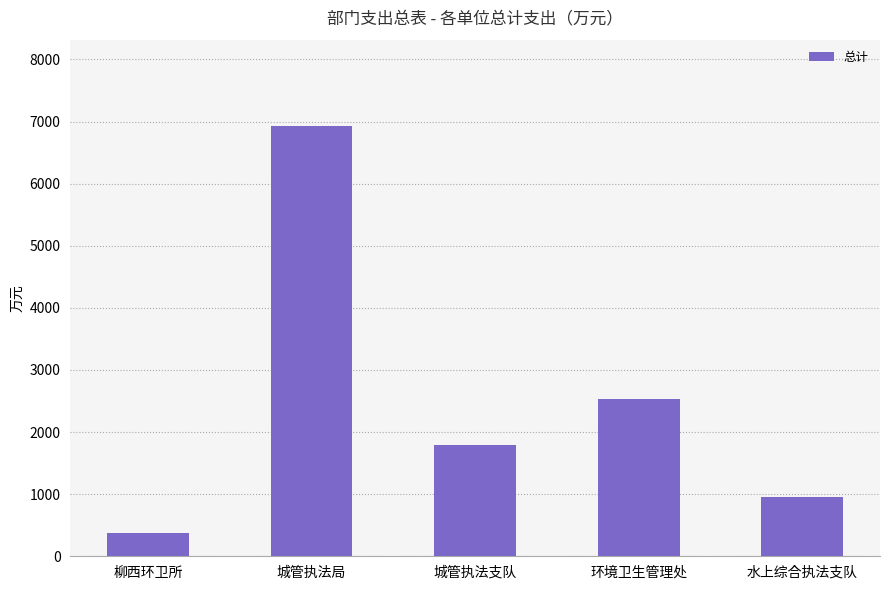

Where is the data nearest to the value 3657?

环境卫生管理处